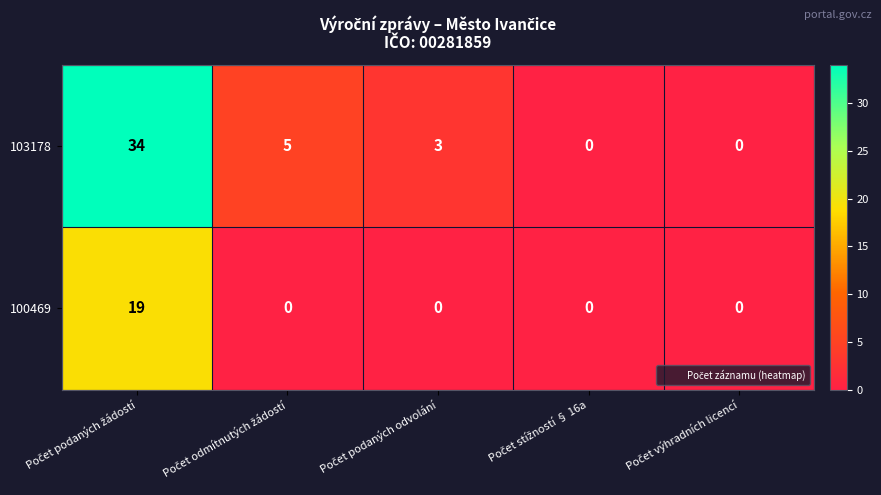

What is the maximum value shown in the chart?

34